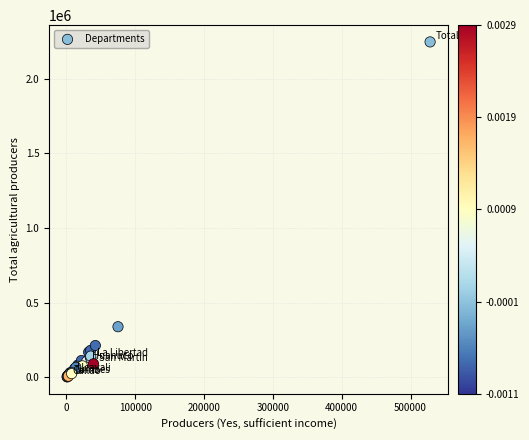

What Y value in the scatter plot is closest to 1124855?

339427